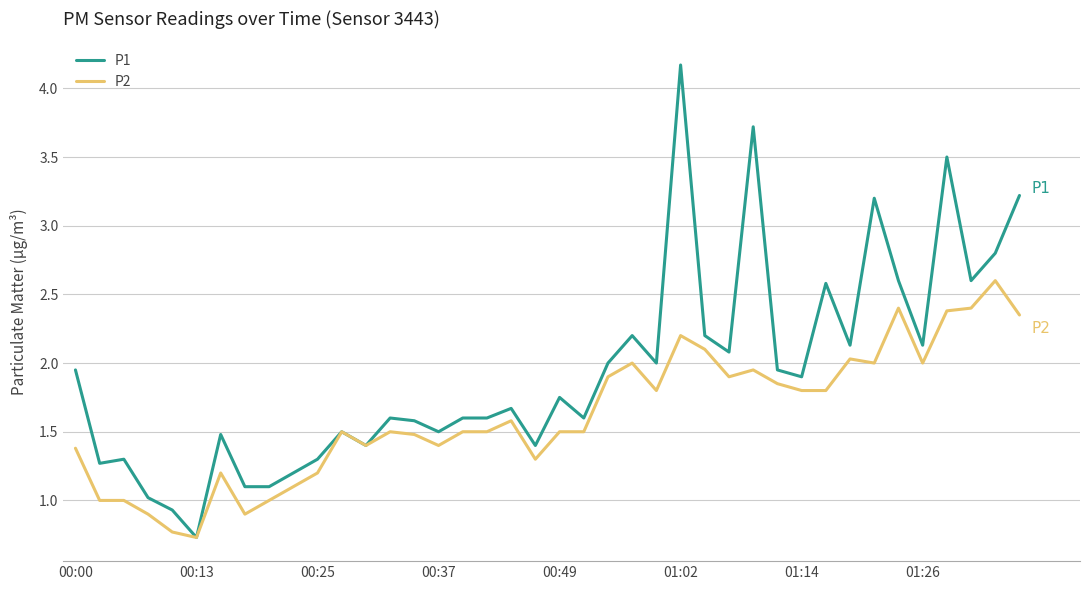

Rank the series by their average value, from lowest to highest.

P2, P1